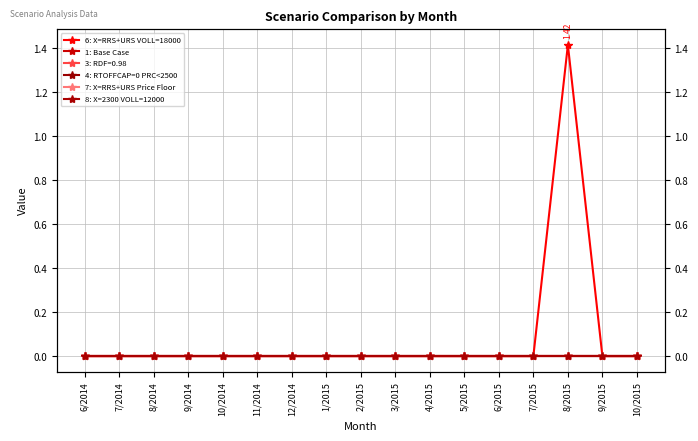

The value of 8: X=2300 VOLL=12000 at 10/2014 is 0.0. True or false?

True